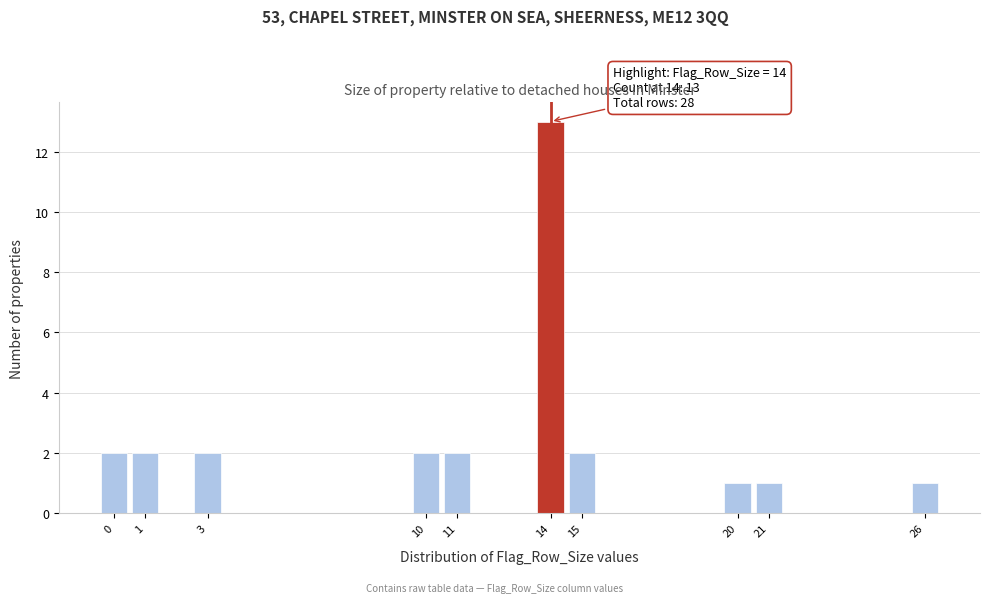

Which range on the x-axis has the tallest bar?

13.5 to 14.5